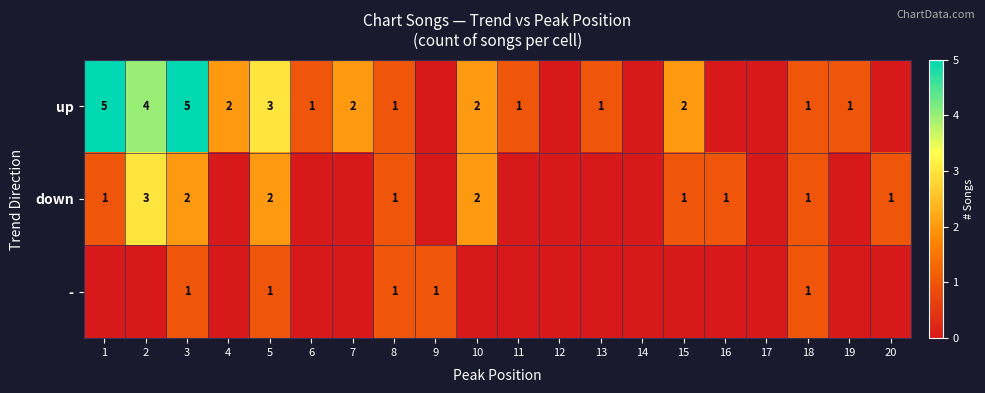

The value of up at 19 is 1. True or false?

True